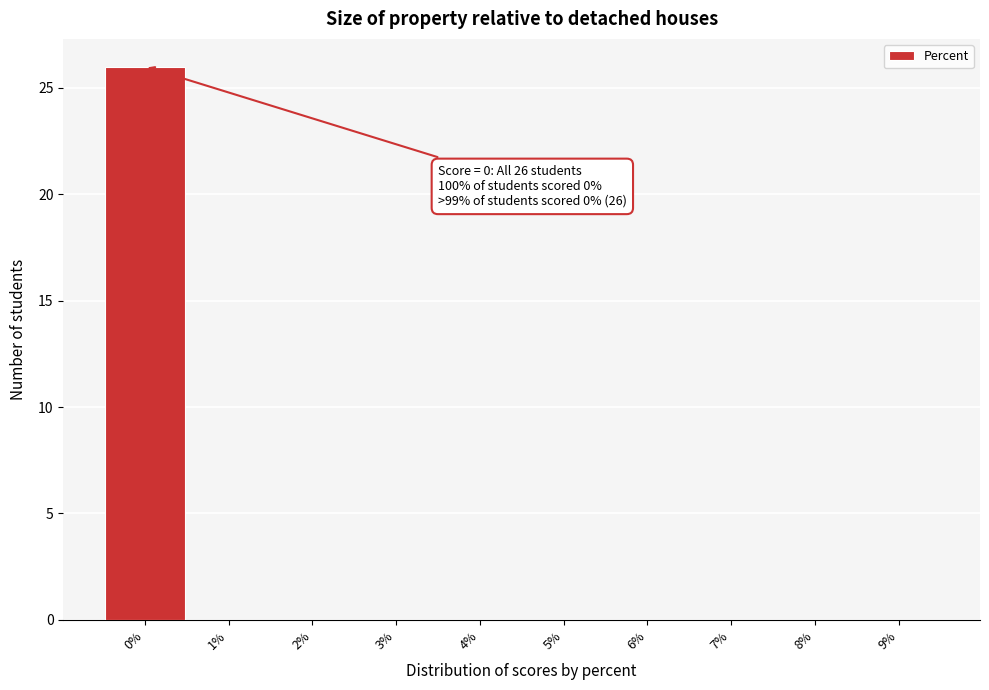

Over which range of the x-axis is the bar tallest?

-0.5 to 0.5